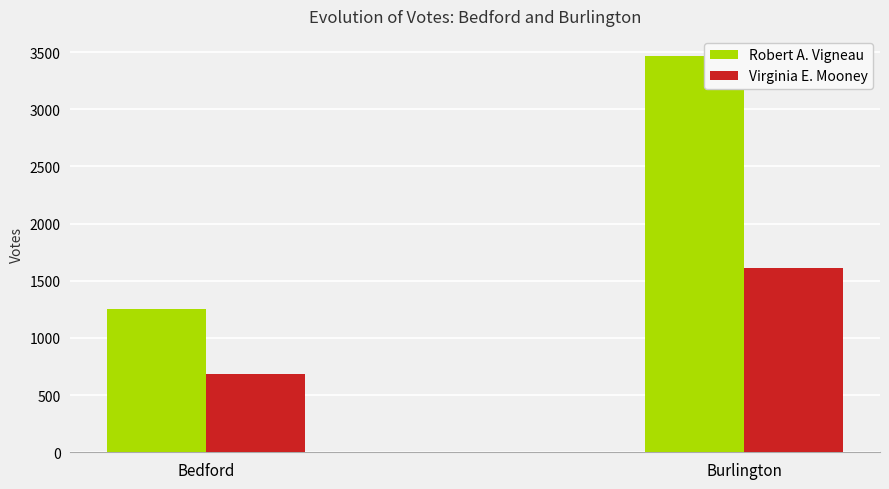

Which category has the highest value across all series?

Burlington